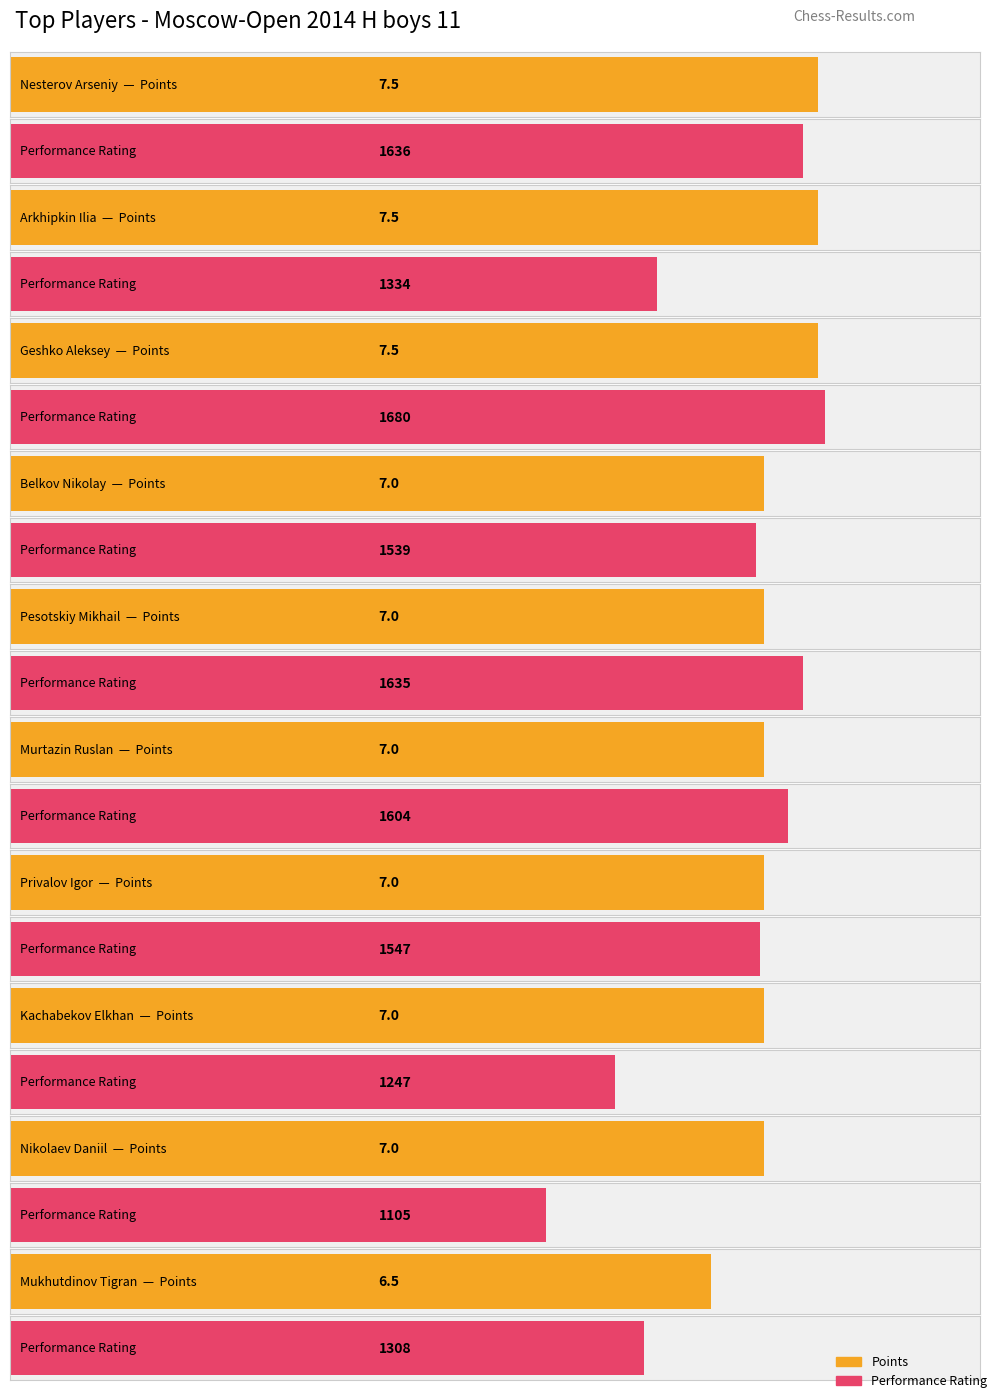

Reading left to right, list all the values displayed in this chart.

Points: 7.5	7.5	7.5	7.0	7.0	7.0	7.0	7.0	7.0	6.5
Performance Rating: 1636.0	1334.0	1680.0	1539.0	1635.0	1604.0	1547.0	1247.0	1105.0	1308.0